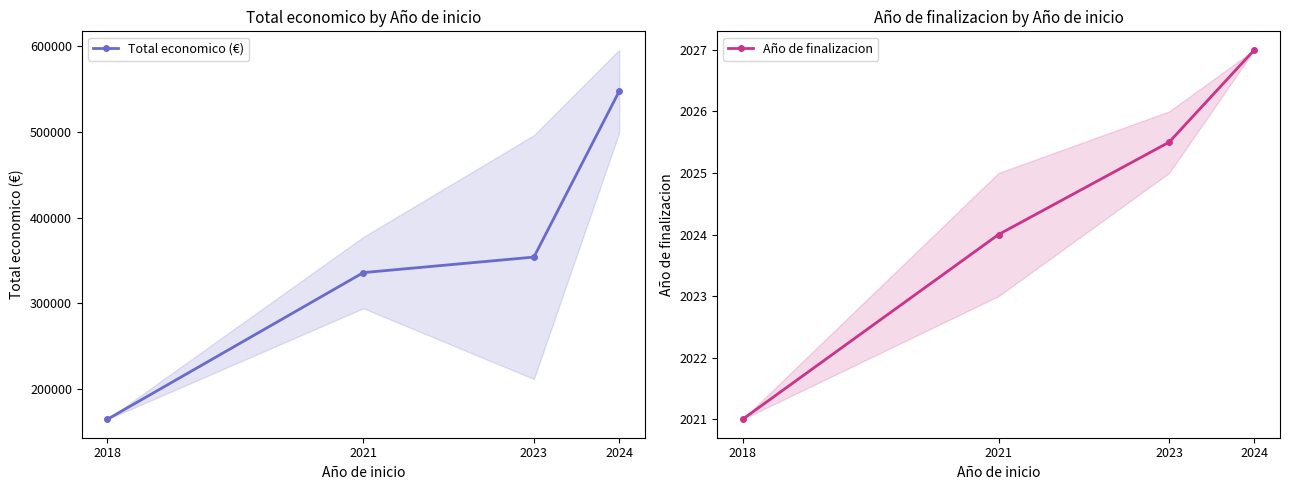

What are all the series names shown in the legend?

Total economico (€), Año de finalizacion